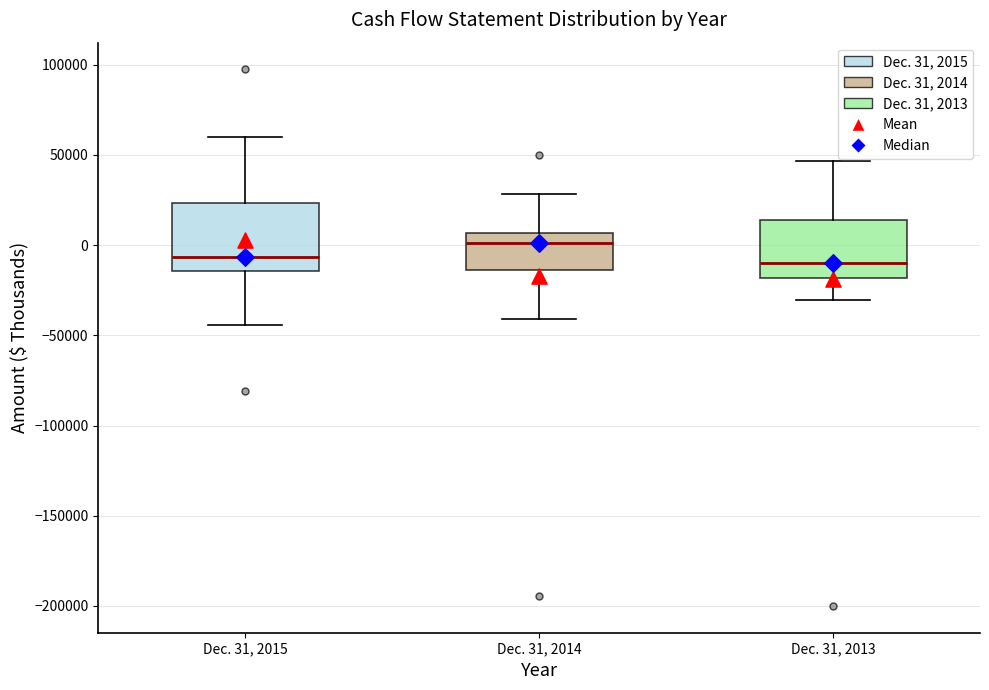

Reading left to right, read every box against the y-axis: the position of its median line, the range the box covers, and the ends of its whiskers. The values are not printed on the chart, so give them approximately, as read against the axis.

Dec. 31, 2015: median -5000, box -15000 to 25000, whiskers -45000 to 60000
Dec. 31, 2014: median 0, box -15000 to 5000, whiskers -40000 to 30000
Dec. 31, 2013: median -10000, box -20000 to 15000, whiskers -30000 to 45000